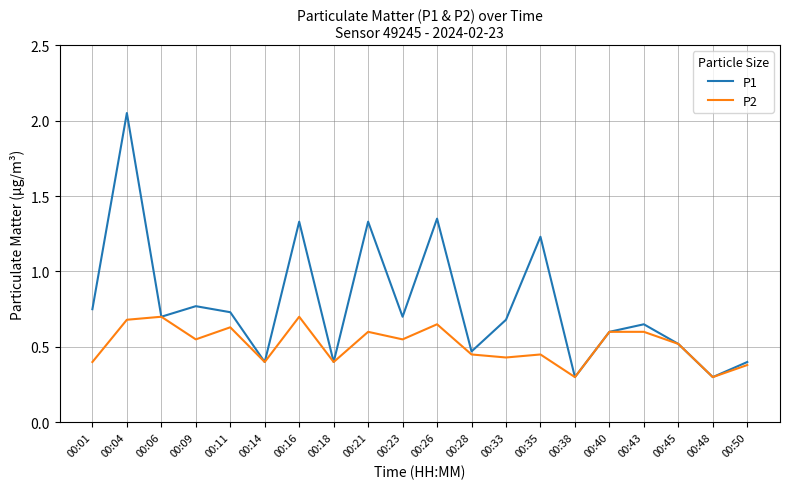

The value of P1 at 00:45 is 0.5. True or false?

True